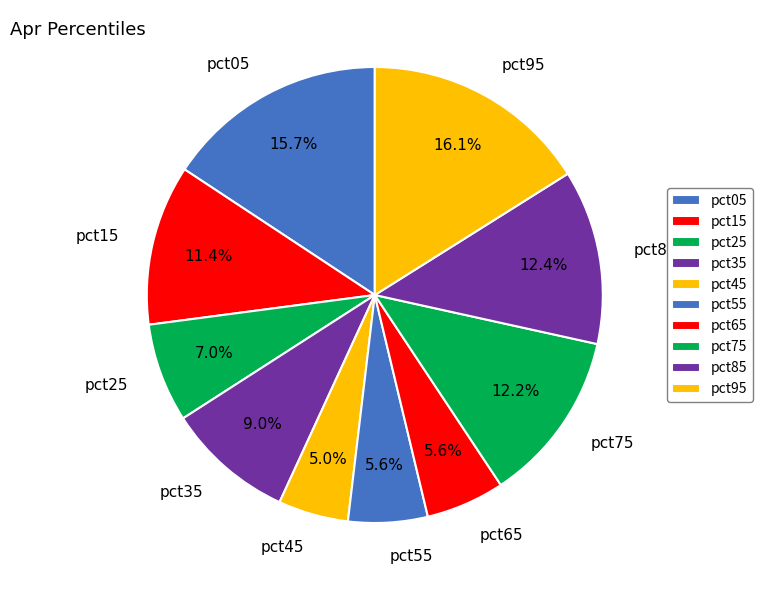

What percentage is NOT represented by pct45?

95.0%